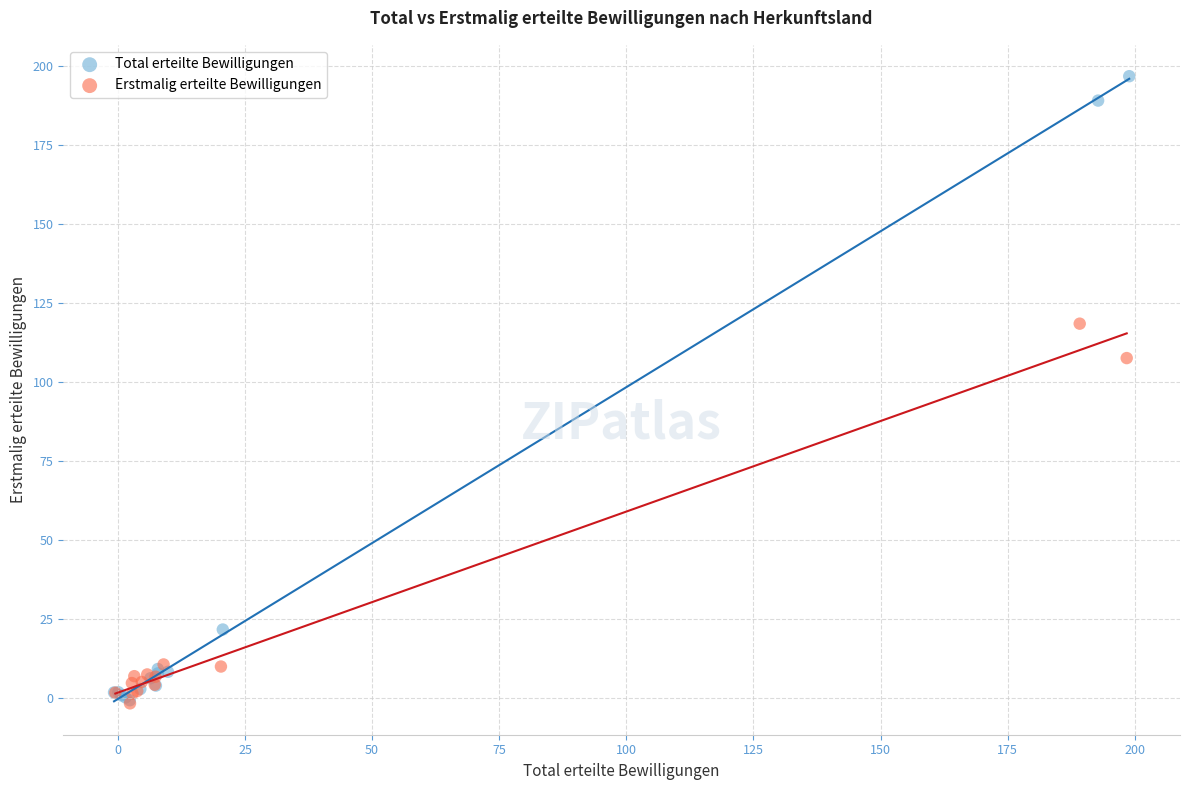

Which series has the largest Y range (max minus min)?

Total erteilte Bewilligungen